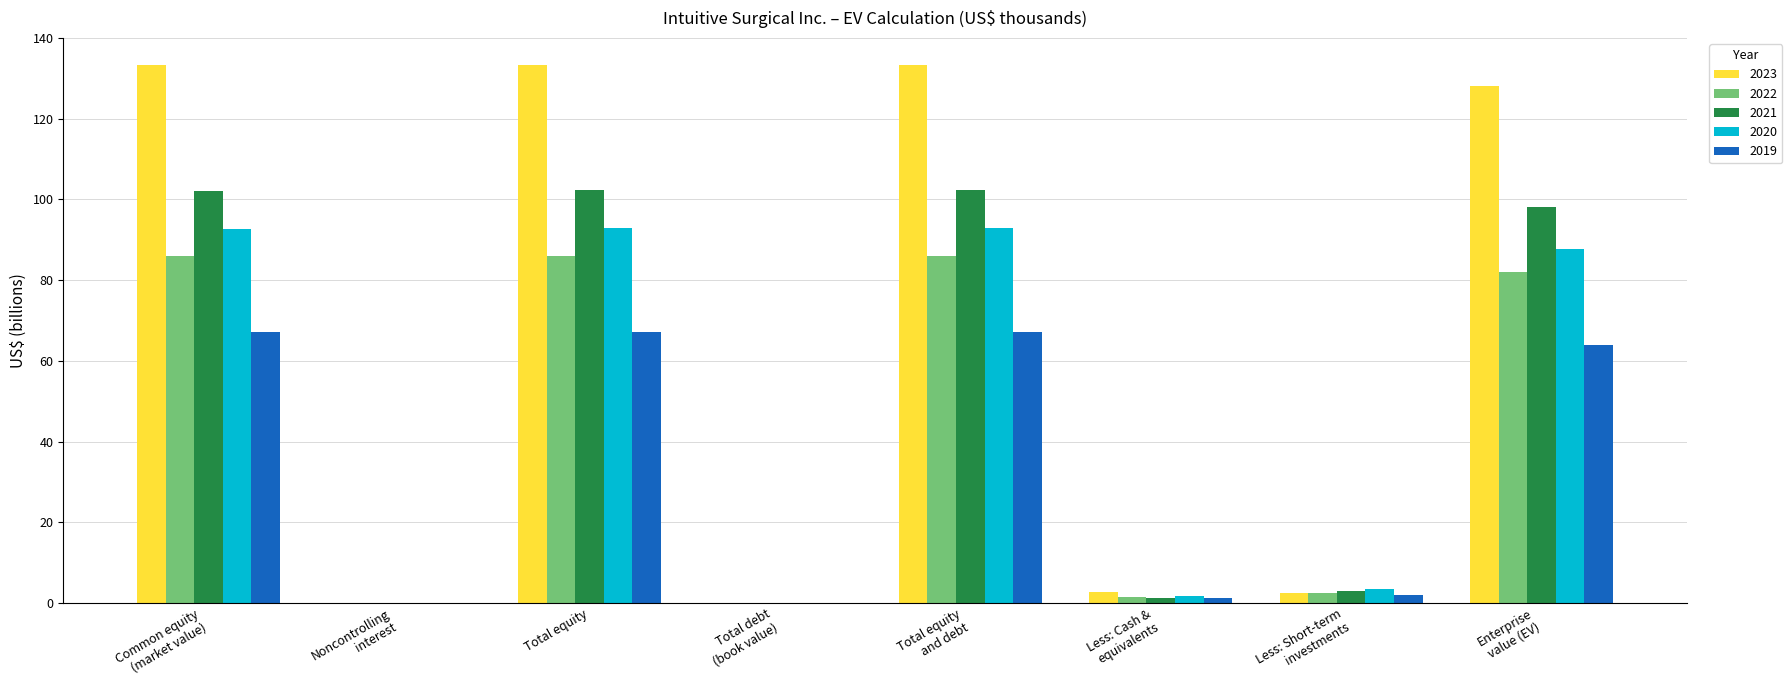

What is the sum of all 2020 values?

371.2